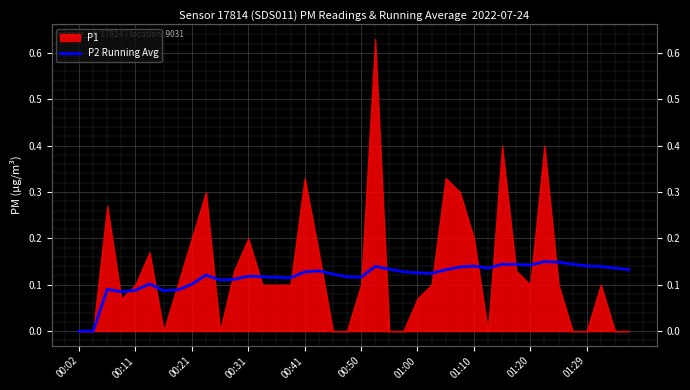

At which label is the value closest to 0?

00:02